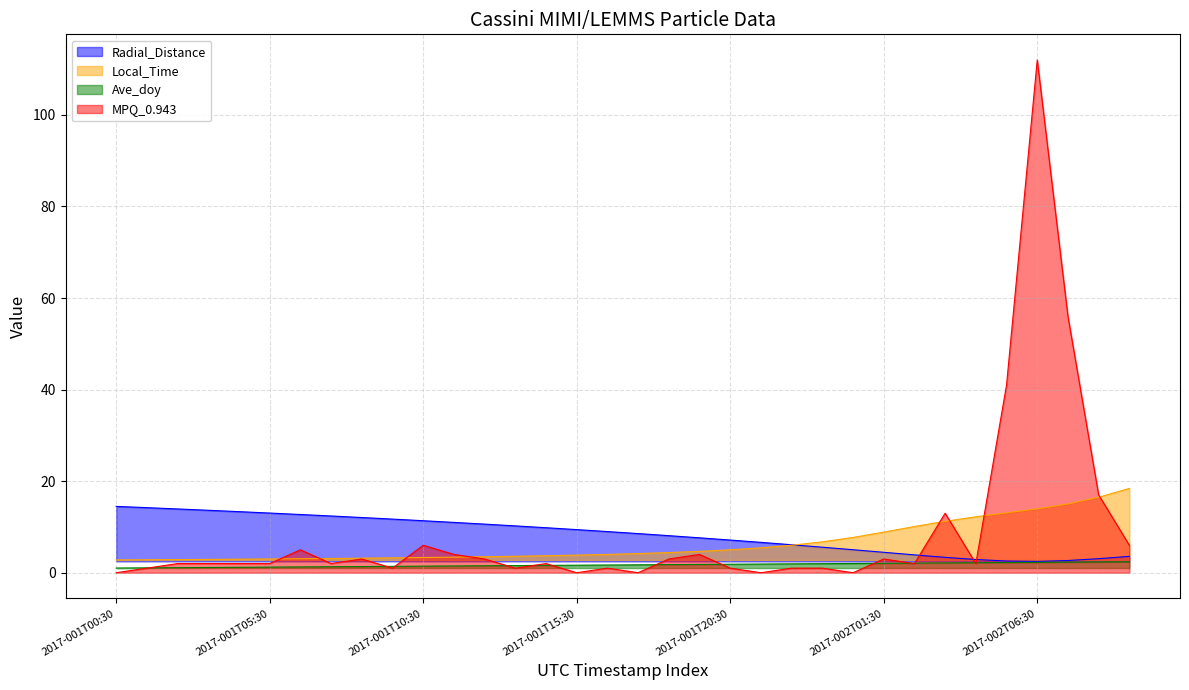

What position from the left is 2017-001T04:30?

5